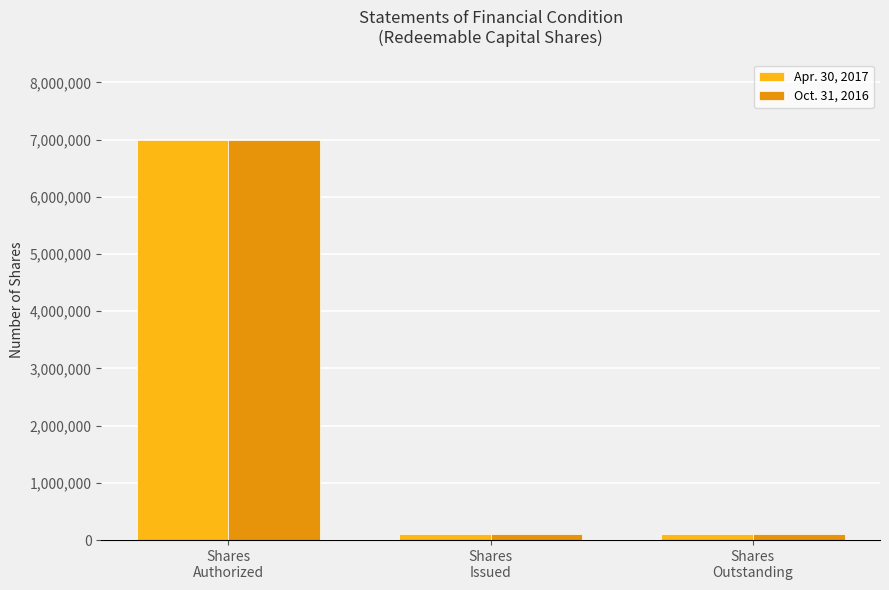

What is the highest value of the Apr. 30, 2017 series?

7000000